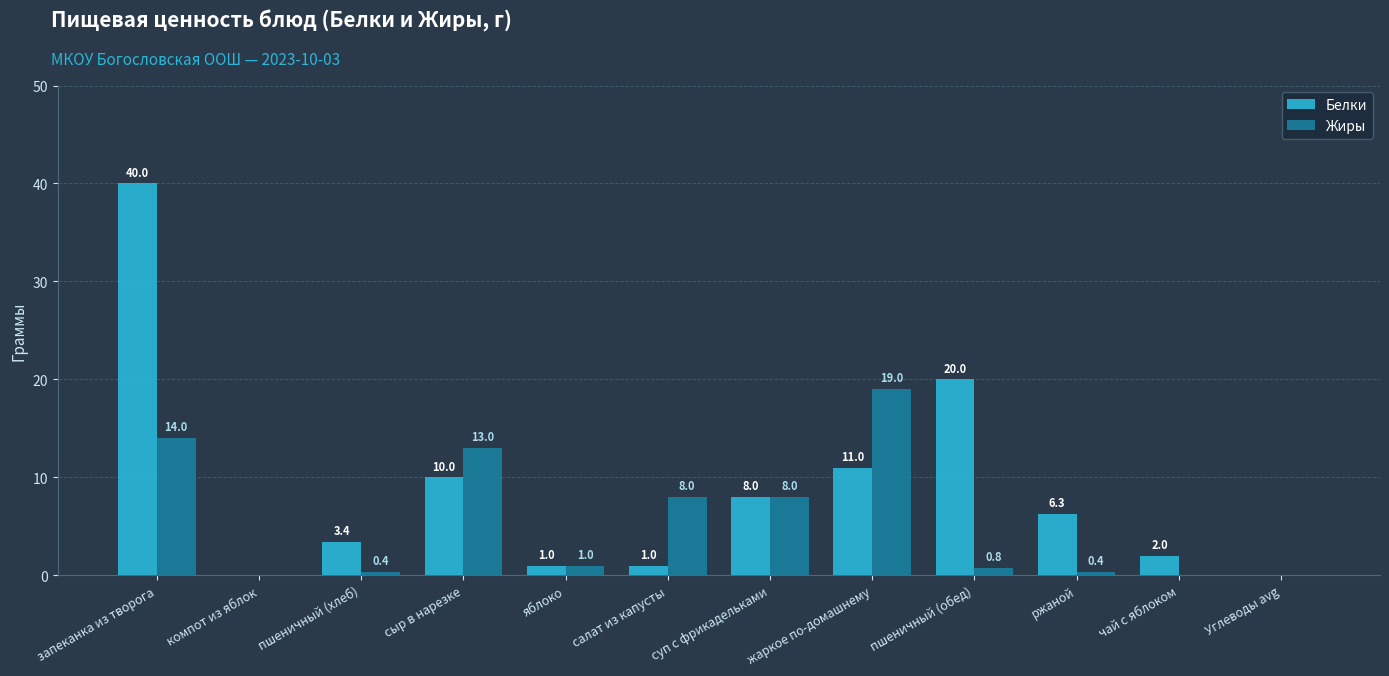

Where is Белки nearest to the value 20?

пшеничный (обед)